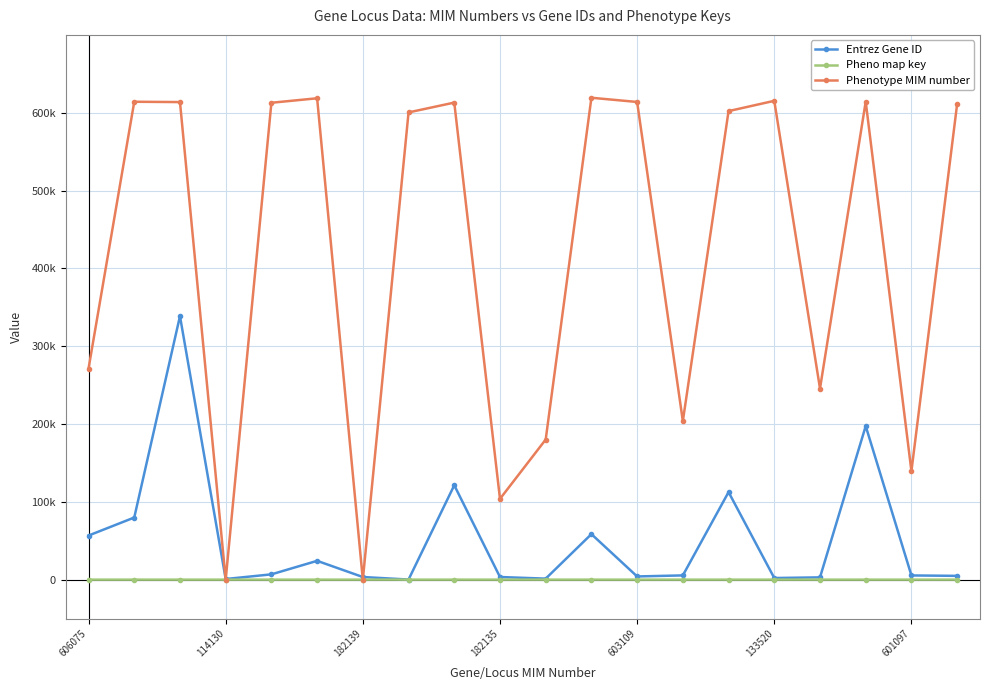

True or false: Phenotype MIM number and Pheno map key intersect in this chart.

False